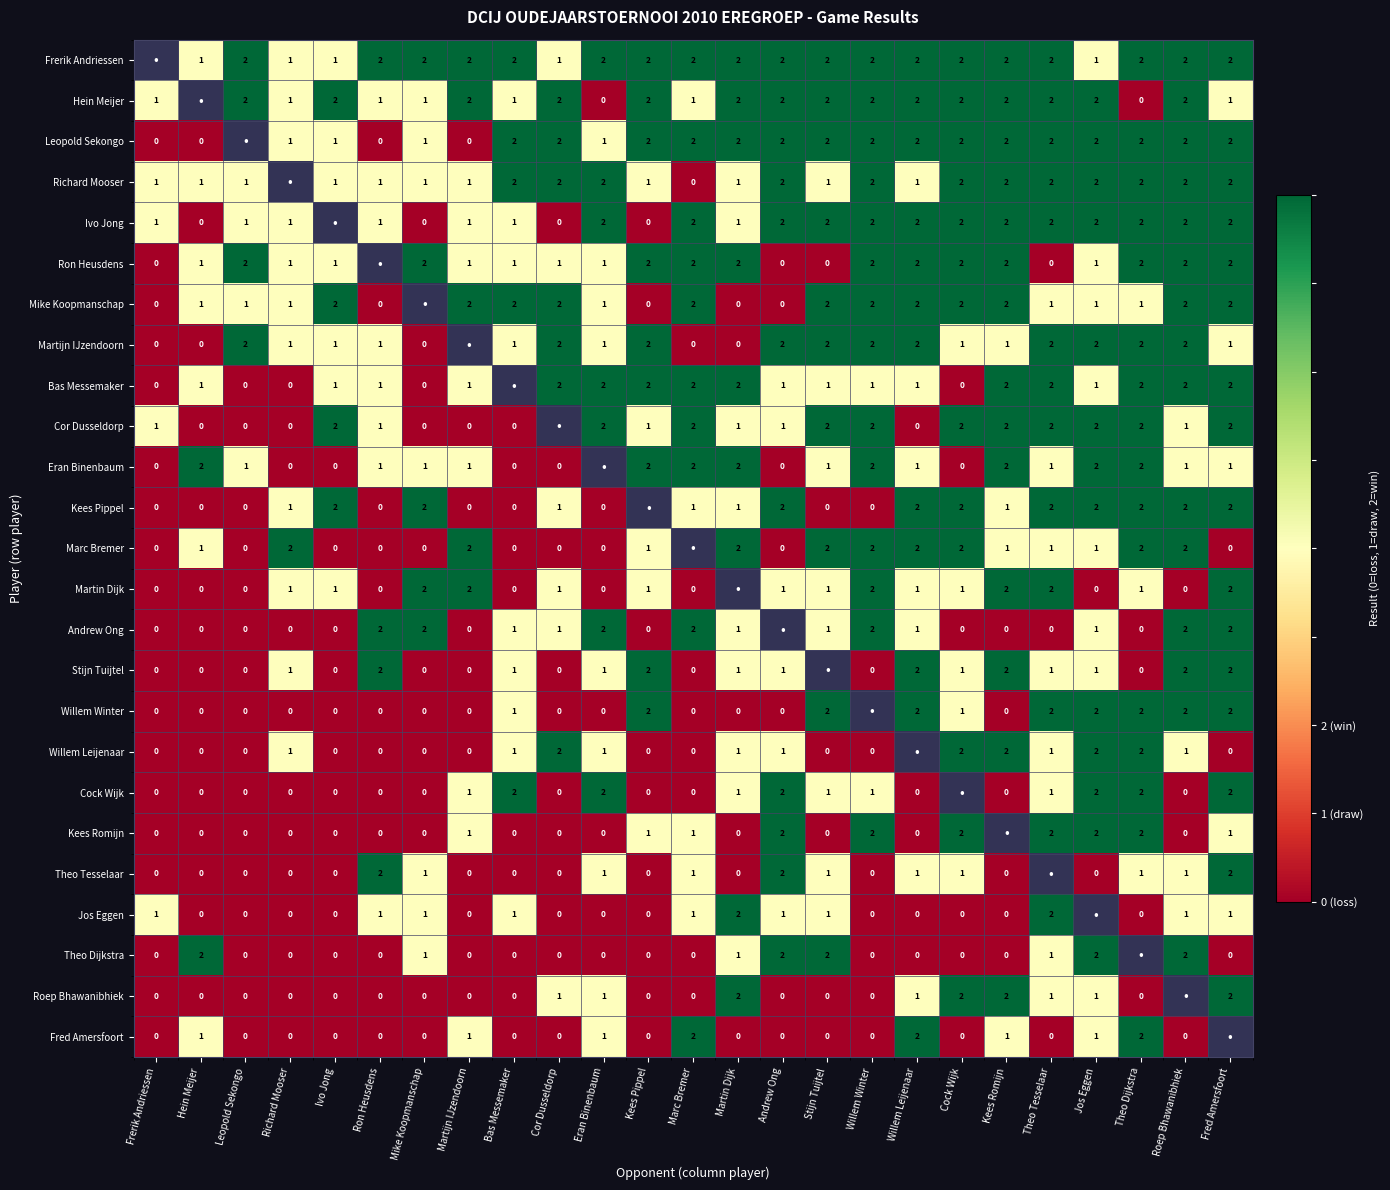

What is the sum of the Bas Messemaker values at Hein Meijer and Eran Binenbaum?

3